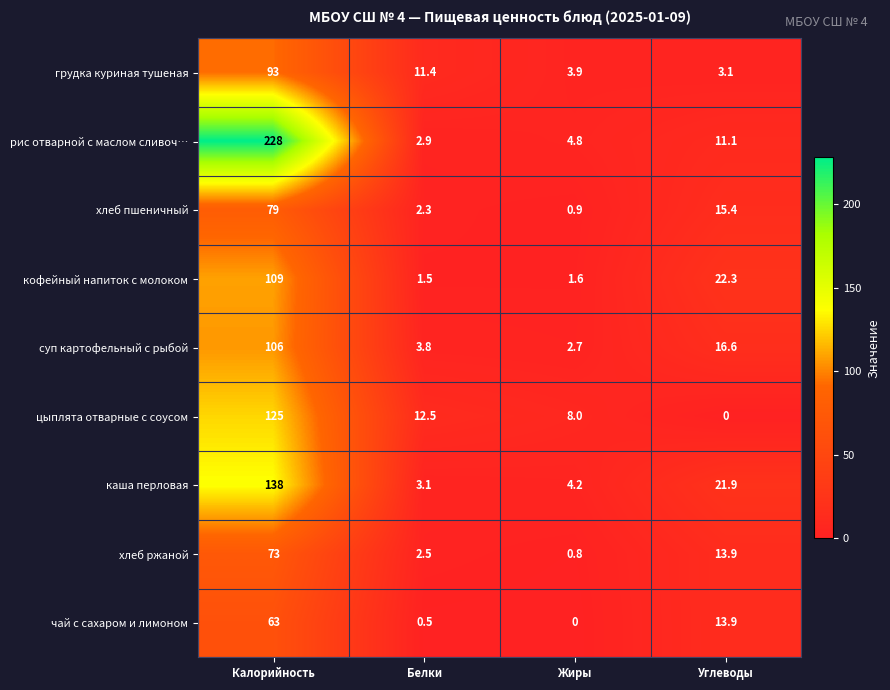

What is the lowest value of the хлеб ржаной series?

0.8